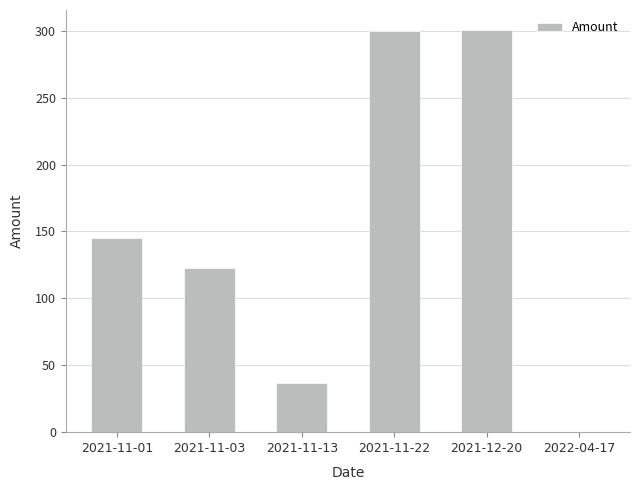

Are the bars horizontal?

No